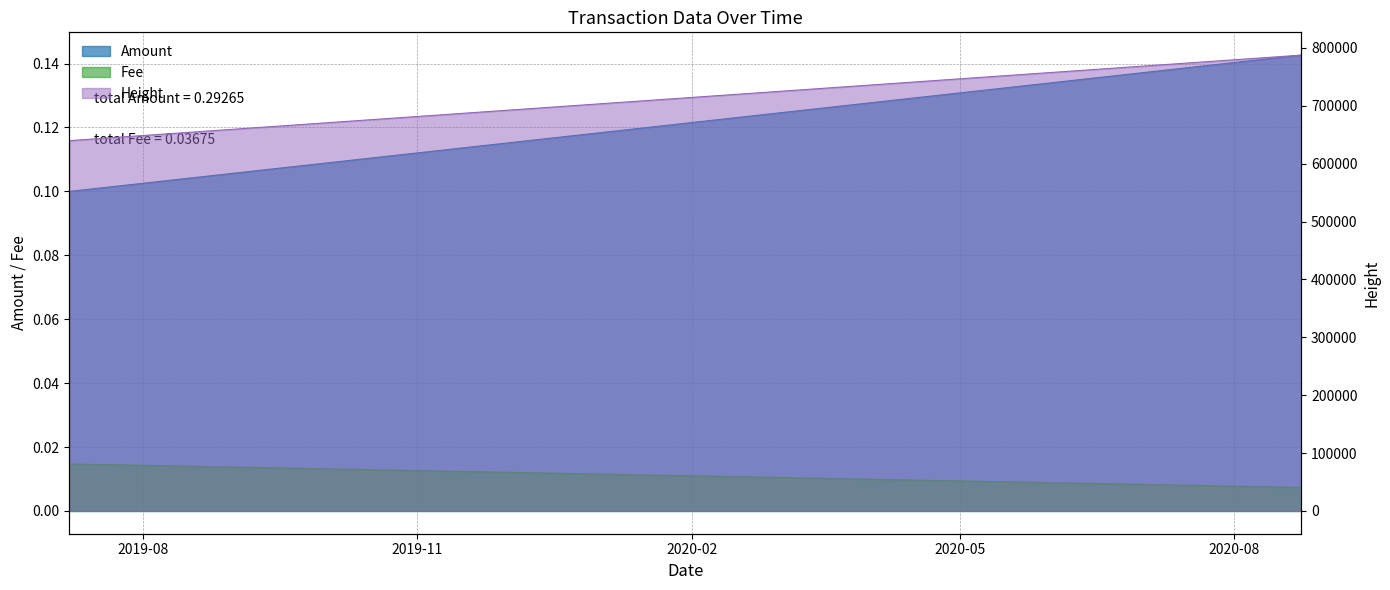

Rank the series by their maximum value, from lowest to highest.

Fee, Amount, Height